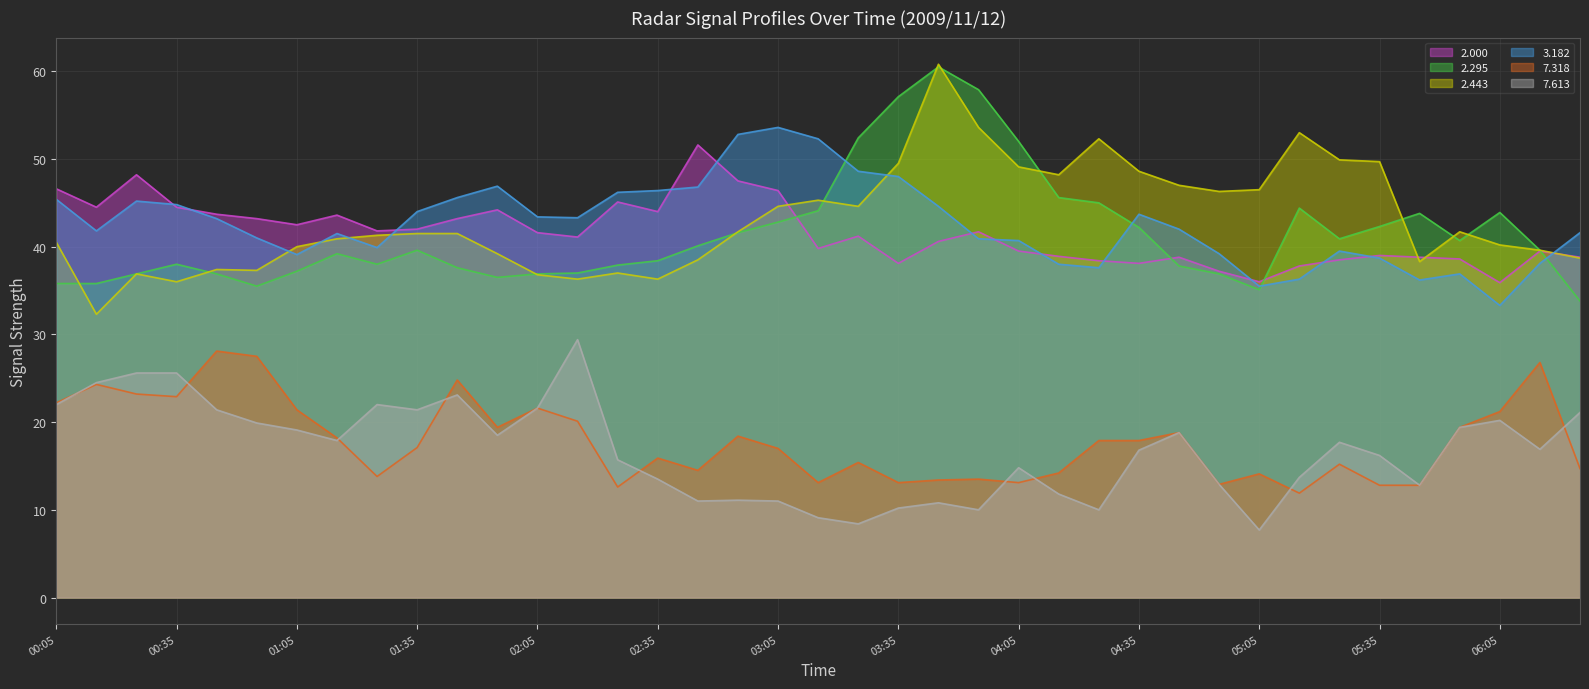

Between 01:45 and 03:55, which series saw the biggest shift?

2.295